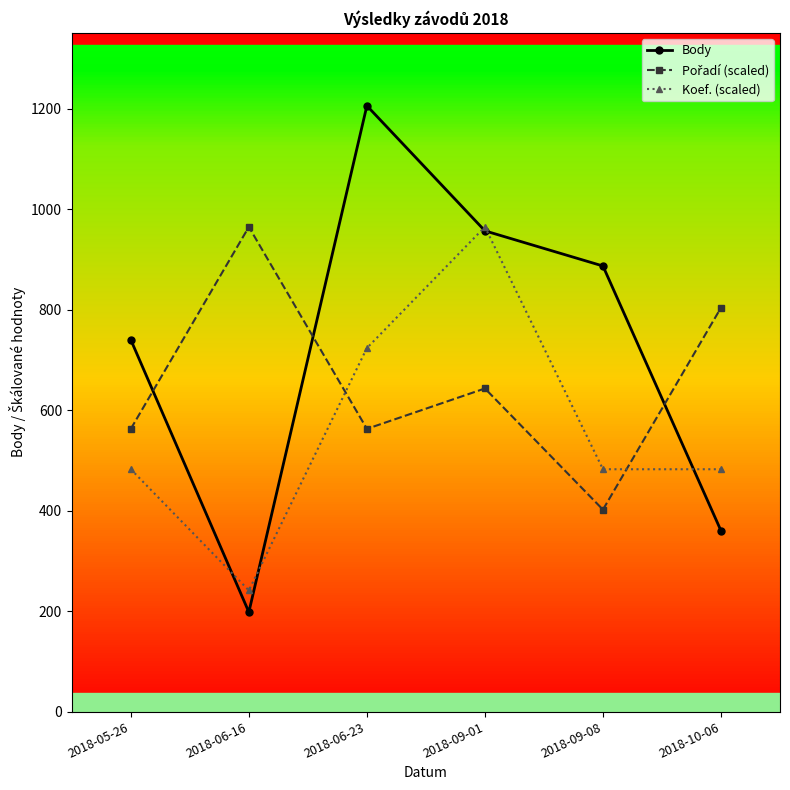

What is the minimum value for Koef. (scaled)?

241.2